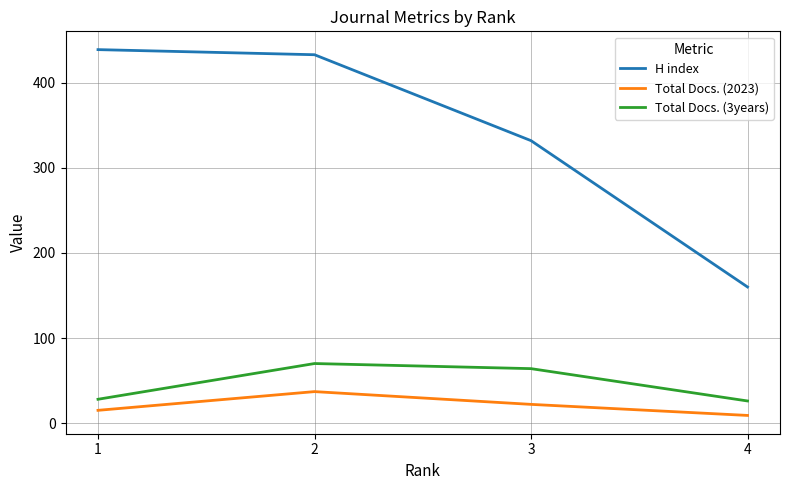

Is it true that Total Docs. (3years) equals 64 at 3?

True